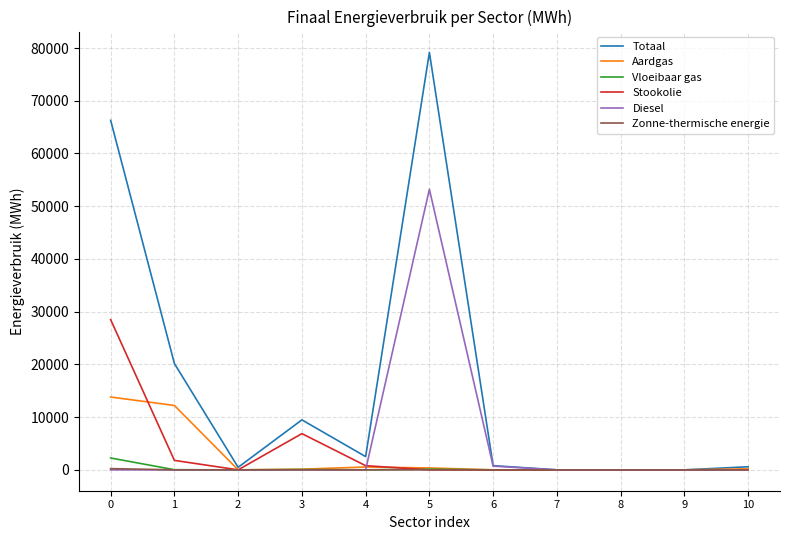

List the series in order of their peak value, highest first.

Totaal, Diesel, Stookolie, Aardgas, Vloeibaar gas, Zonne-thermische energie